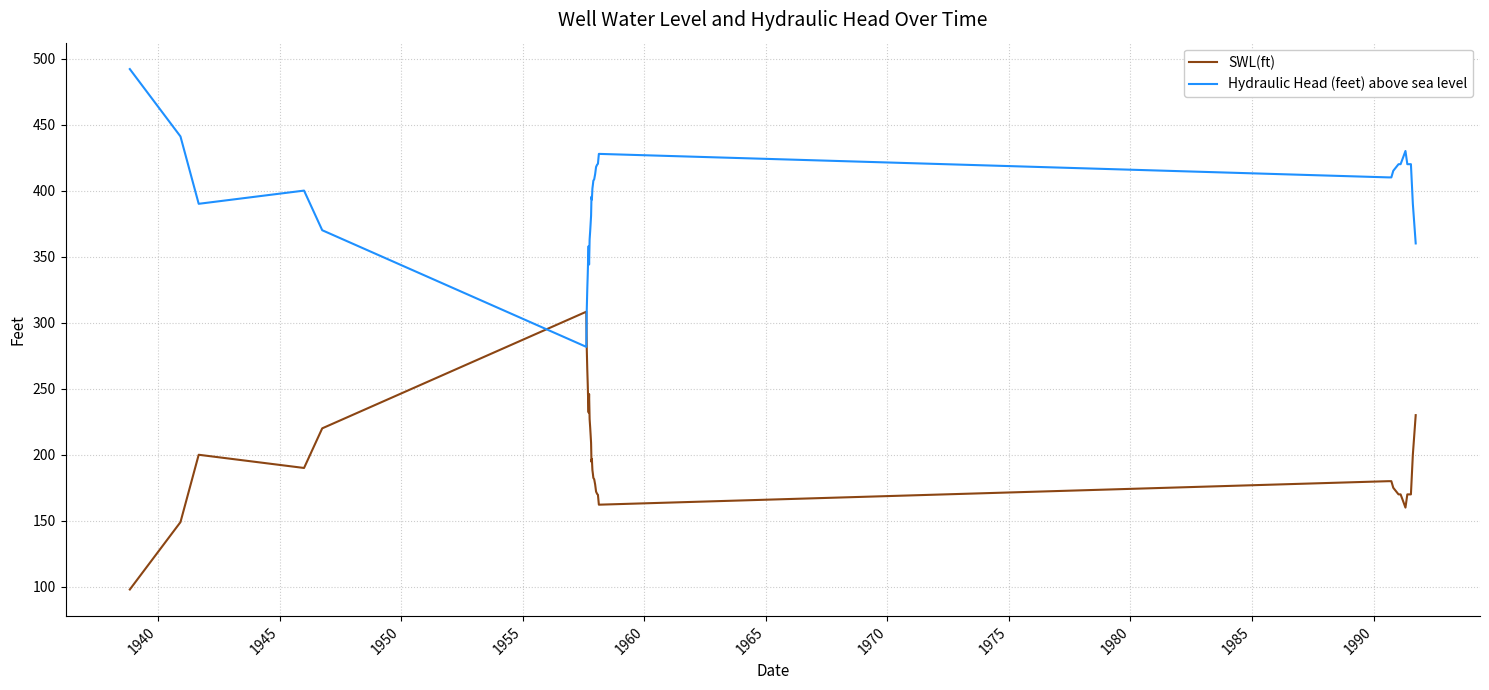

What is the highest value of the Hydraulic Head (feet) above sea level series?

492.0